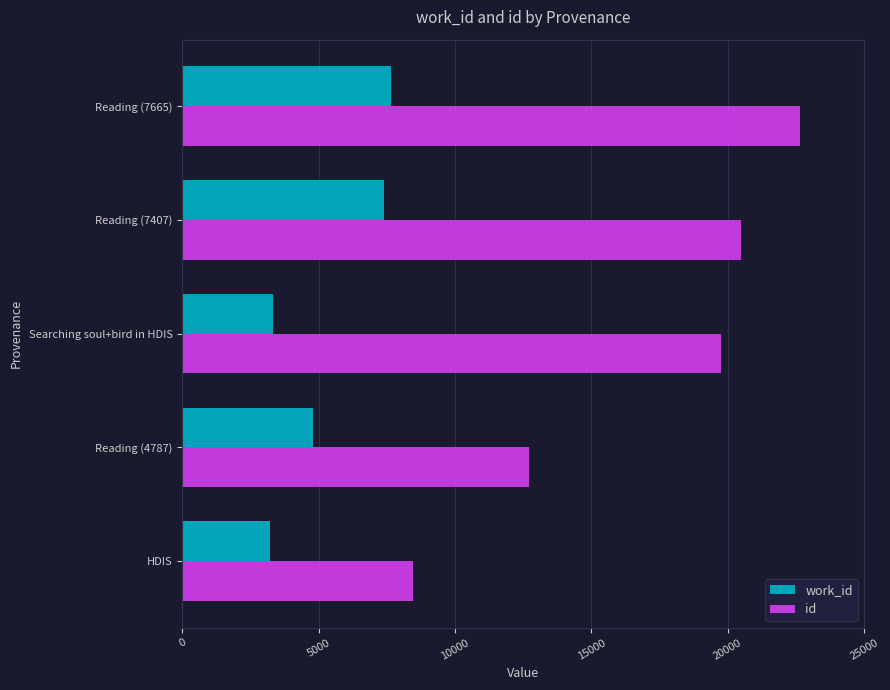

What is the greatest value displayed?

22640